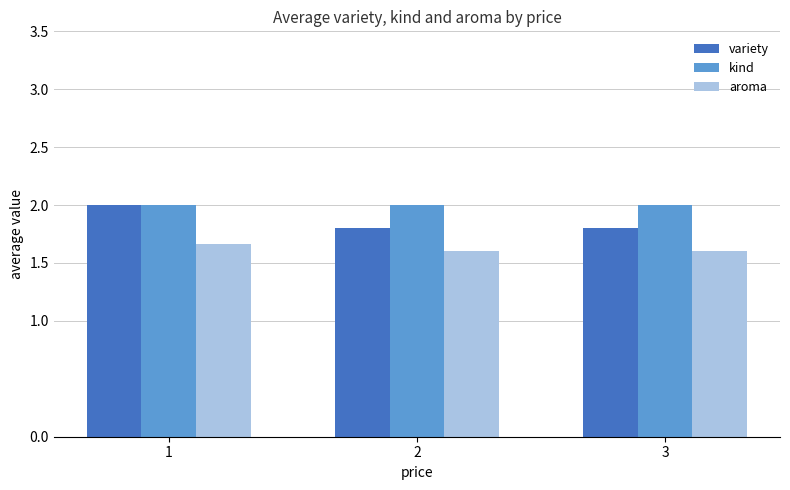

Which series changed the most between 1 and 3?

variety